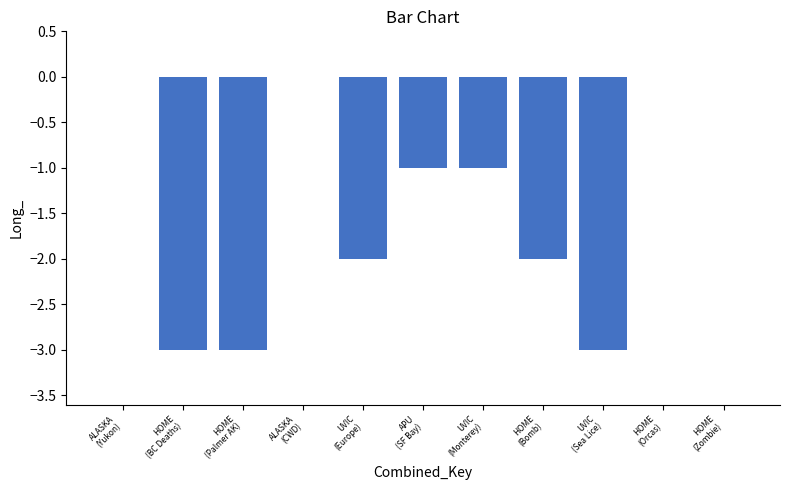

Reading right to left, extract all data points from this chart.

HOME
(Zombie)=0	HOME
(Orcas)=0	UVIC
(Sea Lice)=-3	HOME
(Bomb)=-2	UVIC
(Monterey)=-1	APU
(SF Bay)=-1	UVIC
(Europe)=-2	ALASKA
(CWD)=0	HOME
(Palmer AK)=-3	HOME
(BC Deaths)=-3	ALASKA
(Yukon)=0